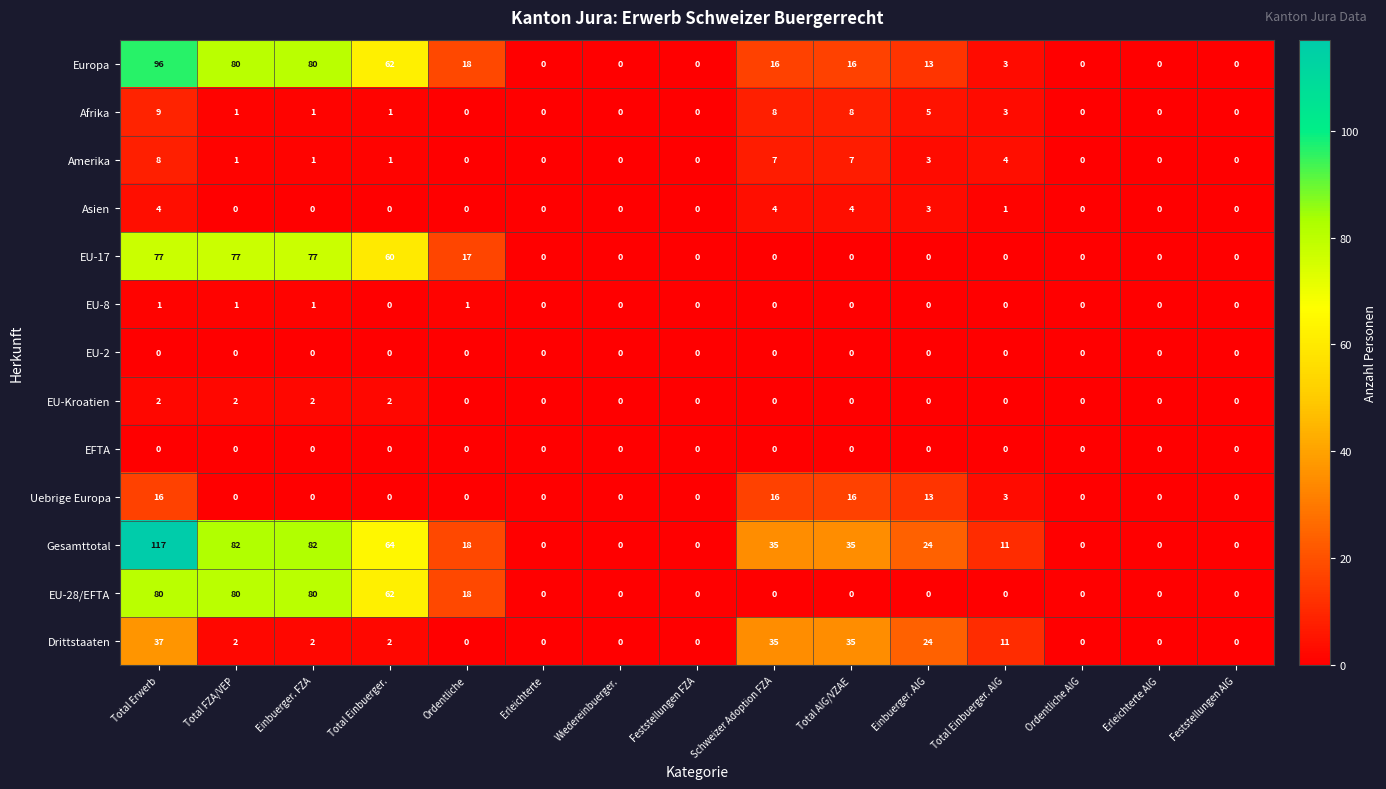

At which category is the sum across all series the highest?

Total Erwerb